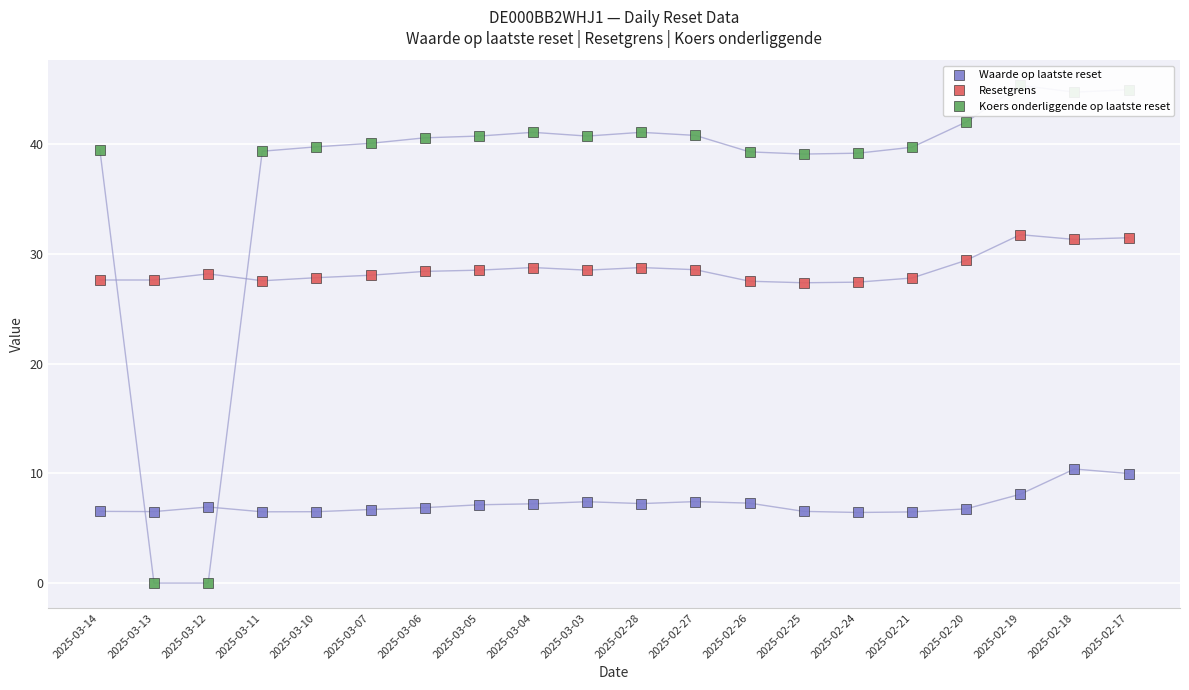

List the labels in order of Resetgrens value, smallest first.

2025-02-25, 2025-02-24, 2025-02-26, 2025-03-11, 2025-03-14, 2025-03-13, 2025-02-21, 2025-03-10, 2025-03-07, 2025-03-12, 2025-03-06, 2025-03-05, 2025-03-03, 2025-02-27, 2025-03-04, 2025-02-28, 2025-02-20, 2025-02-18, 2025-02-17, 2025-02-19